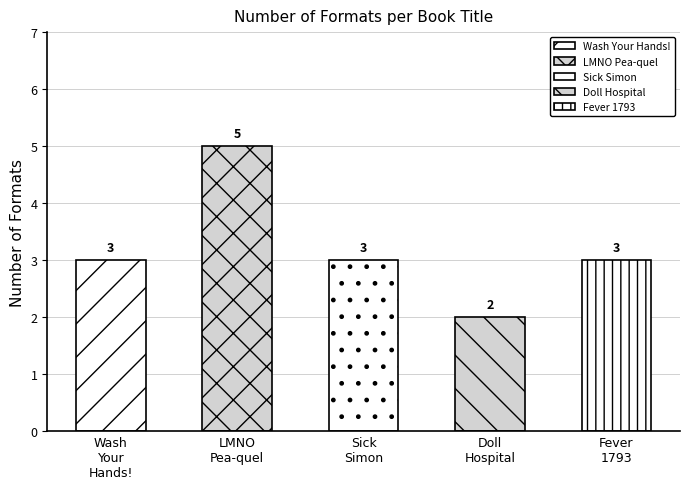

How many data points does each series have?

5